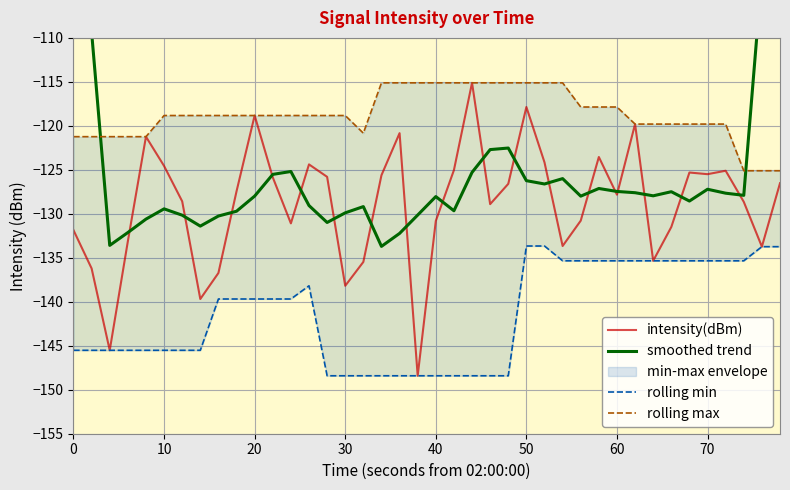

The intensity(dBm) series shows -204.4 at 60. True or false?

False